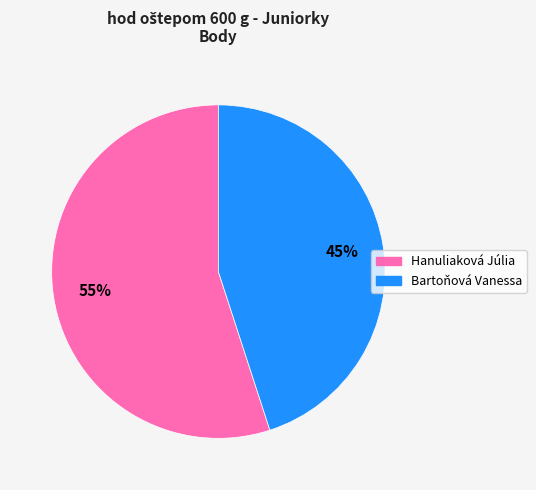

True or false: Bartoňová Vanessa accounts for 38% of the total.

False